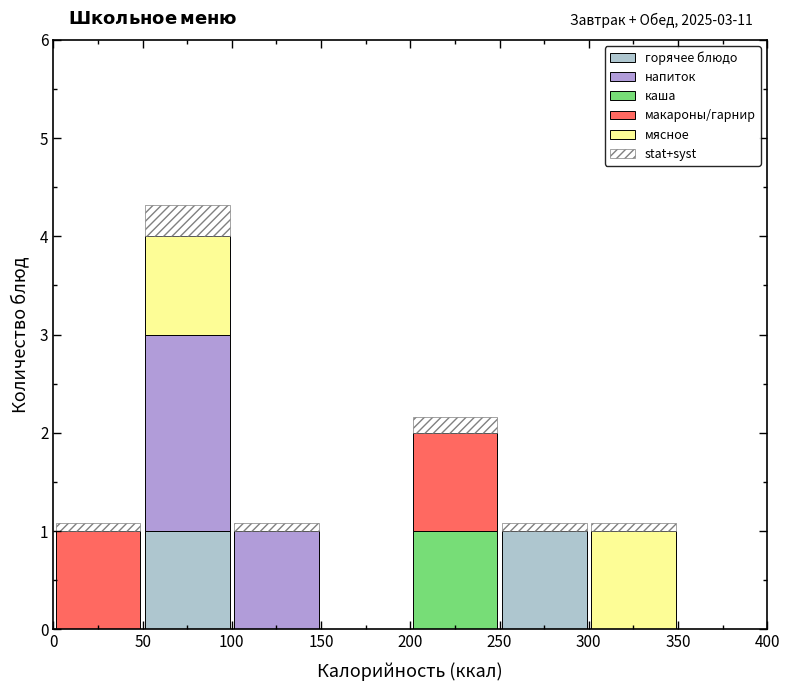

Which range on the x-axis has the tallest stacked bar (by total height)?

50 to 100